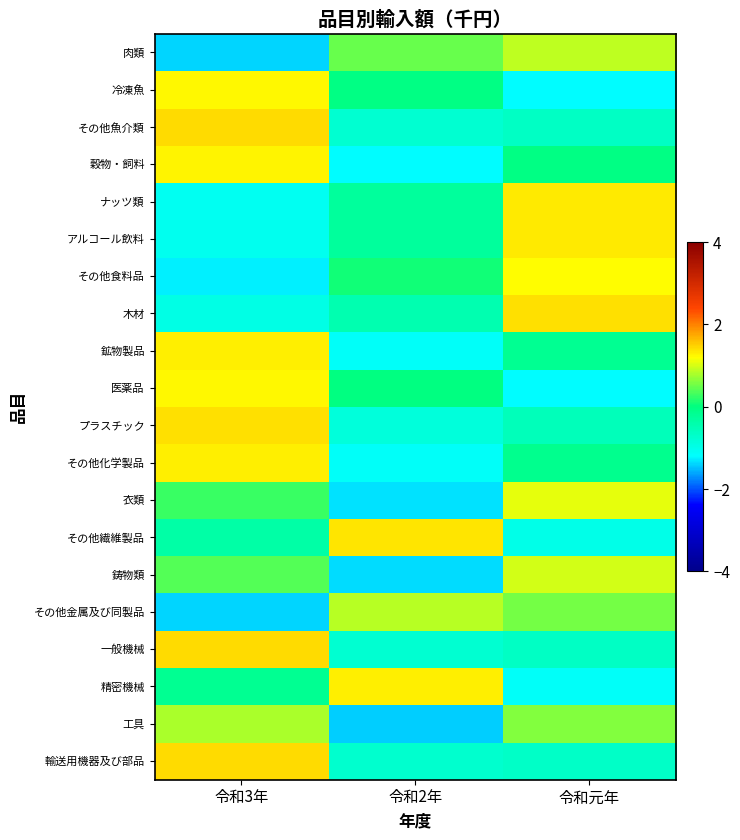

Reading left to right, extract all data points from this chart.

肉類: 令和3年=-1.4	令和2年=0.5	令和元年=0.9
冷凍魚: 令和3年=1.2	令和2年=-0.1	令和元年=-1.2
その他魚介類: 令和3年=1.4	令和2年=-0.8	令和元年=-0.6
穀物・飼料: 令和3年=1.3	令和2年=-1.2	令和元年=-0.1
ナッツ類: 令和3年=-1.1	令和2年=-0.3	令和元年=1.3
アルコール飲料: 令和3年=-1.1	令和2年=-0.3	令和元年=1.3
その他食料品: 令和3年=-1.3	令和2年=0.1	令和元年=1.2
木材: 令和3年=-0.9	令和2年=-0.4	令和元年=1.4
鉱物製品: 令和3年=1.3	令和2年=-1.1	令和元年=-0.2
医薬品: 令和3年=1.2	令和2年=-0.0	令和元年=-1.2
プラスチック: 令和3年=1.4	令和2年=-0.9	令和元年=-0.5
その他化学製品: 令和3年=1.3	令和2年=-1.2	令和元年=-0.1
衣類: 令和3年=0.3	令和2年=-1.3	令和元年=1.1
その他繊維製品: 令和3年=-0.4	令和2年=1.4	令和元年=-1.0
鋳物類: 令和3年=0.4	令和2年=-1.4	令和元年=1.0
その他金属及び同製品: 令和3年=-1.4	令和2年=0.9	令和元年=0.5
一般機械: 令和3年=1.4	令和2年=-0.8	令和元年=-0.7
精密機械: 令和3年=-0.2	令和2年=1.3	令和元年=-1.1
工具: 令和3年=0.8	令和2年=-1.4	令和元年=0.6
輸送用機器及び部品: 令和3年=1.4	令和2年=-0.7	令和元年=-0.7